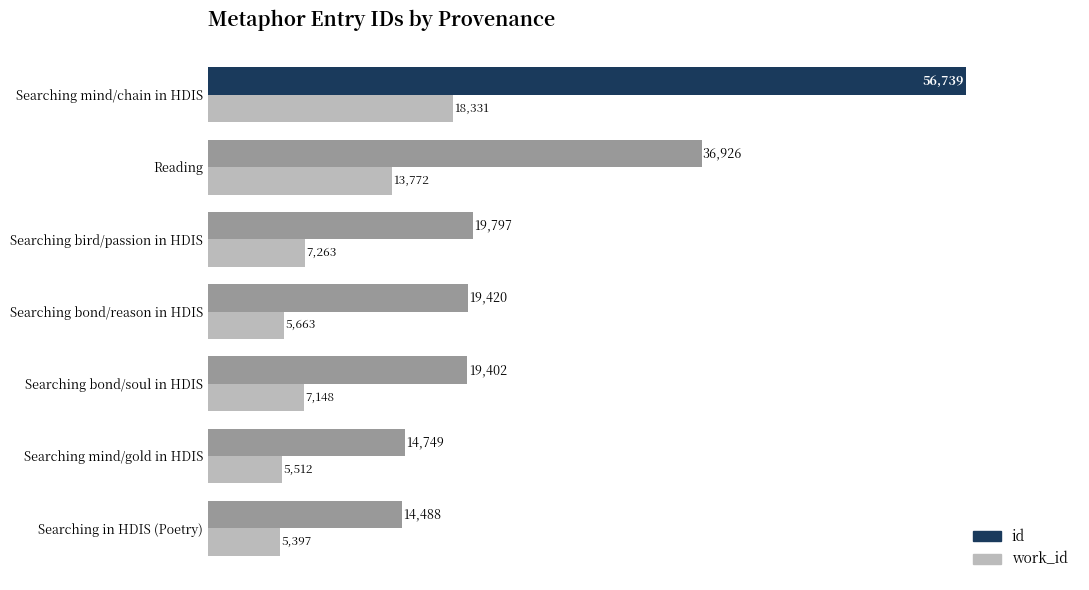

Which series has the widest spread of values?

id